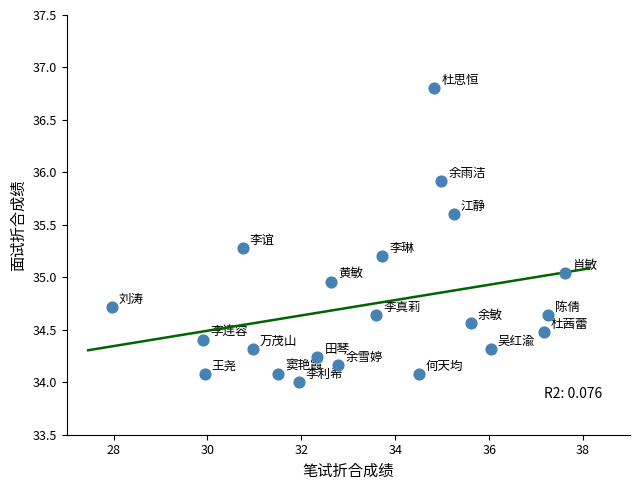

What is the range of Y values (max minus min)?

2.8